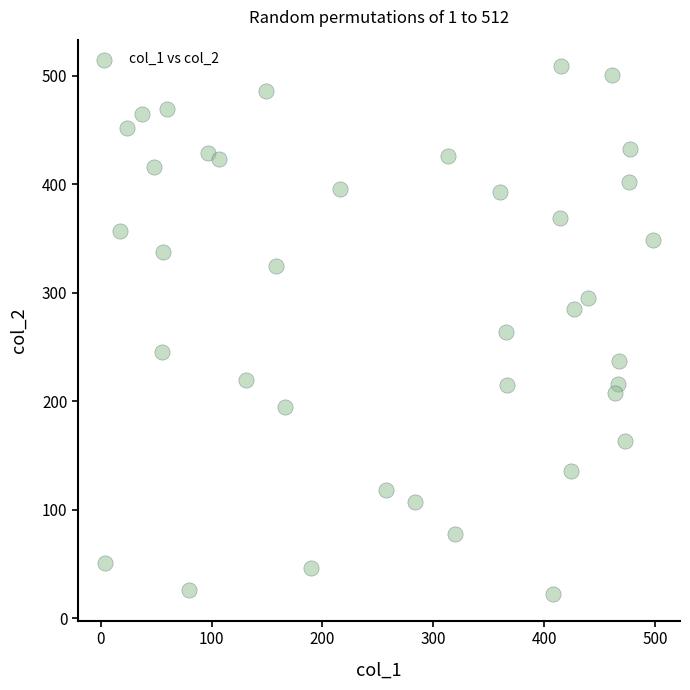

What is the range of Y values (max minus min)?

487